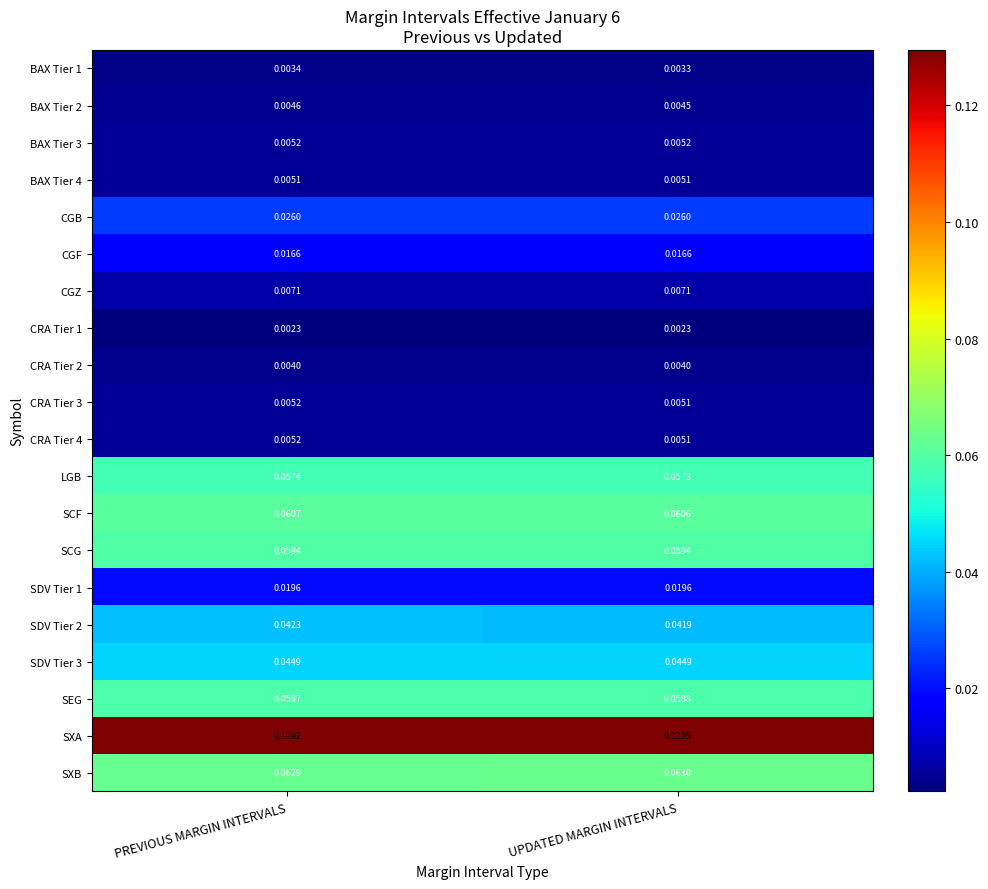

List the labels in order of SCF value, smallest first.

UPDATED MARGIN INTERVALS, PREVIOUS MARGIN INTERVALS